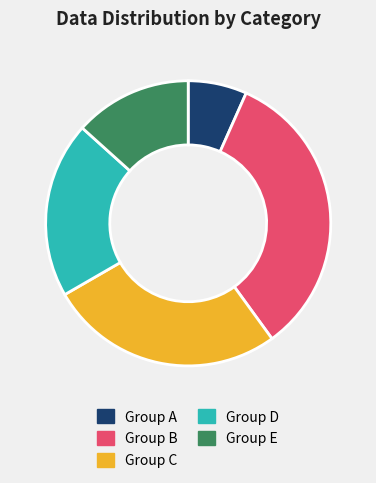

Count the number of slices in the pie.

5